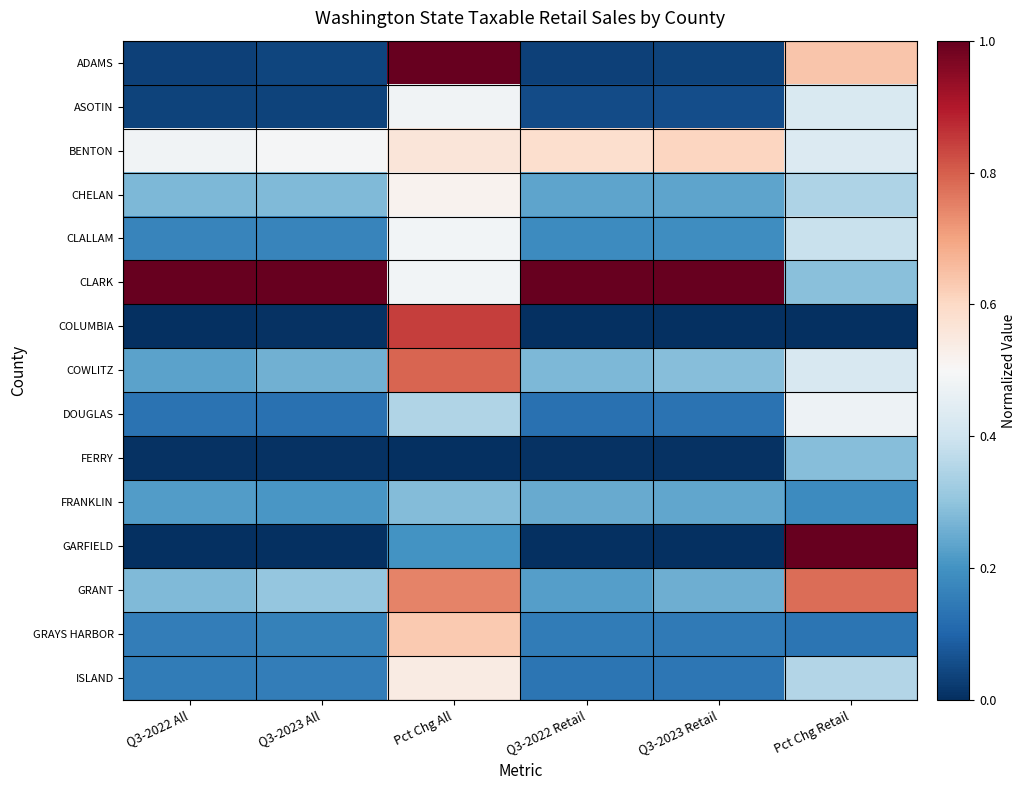

Reading left to right, list all the values displayed in this chart.

ADAMS: Q3-2022 All=0.0	Q3-2023 All=0.0	Pct Chg All=1.0	Q3-2022 Retail=0.0	Q3-2023 Retail=0.0	Pct Chg Retail=0.6
ASOTIN: Q3-2022 All=0.0	Q3-2023 All=0.0	Pct Chg All=0.5	Q3-2022 Retail=0.1	Q3-2023 Retail=0.1	Pct Chg Retail=0.4
BENTON: Q3-2022 All=0.5	Q3-2023 All=0.5	Pct Chg All=0.6	Q3-2022 Retail=0.6	Q3-2023 Retail=0.6	Pct Chg Retail=0.4
CHELAN: Q3-2022 All=0.3	Q3-2023 All=0.3	Pct Chg All=0.5	Q3-2022 Retail=0.2	Q3-2023 Retail=0.2	Pct Chg Retail=0.3
CLALLAM: Q3-2022 All=0.2	Q3-2023 All=0.2	Pct Chg All=0.5	Q3-2022 Retail=0.2	Q3-2023 Retail=0.2	Pct Chg Retail=0.4
CLARK: Q3-2022 All=1.0	Q3-2023 All=1.0	Pct Chg All=0.5	Q3-2022 Retail=1.0	Q3-2023 Retail=1.0	Pct Chg Retail=0.3
COLUMBIA: Q3-2022 All=0.0	Q3-2023 All=0.0	Pct Chg All=0.8	Q3-2022 Retail=0.0	Q3-2023 Retail=0.0	Pct Chg Retail=0.0
COWLITZ: Q3-2022 All=0.2	Q3-2023 All=0.3	Pct Chg All=0.8	Q3-2022 Retail=0.3	Q3-2023 Retail=0.3	Pct Chg Retail=0.4
DOUGLAS: Q3-2022 All=0.1	Q3-2023 All=0.1	Pct Chg All=0.4	Q3-2022 Retail=0.1	Q3-2023 Retail=0.1	Pct Chg Retail=0.5
FERRY: Q3-2022 All=0.0	Q3-2023 All=0.0	Pct Chg All=0.0	Q3-2022 Retail=0.0	Q3-2023 Retail=0.0	Pct Chg Retail=0.3
FRANKLIN: Q3-2022 All=0.2	Q3-2023 All=0.2	Pct Chg All=0.3	Q3-2022 Retail=0.2	Q3-2023 Retail=0.2	Pct Chg Retail=0.2
GARFIELD: Q3-2022 All=0.0	Q3-2023 All=0.0	Pct Chg All=0.2	Q3-2022 Retail=0.0	Q3-2023 Retail=0.0	Pct Chg Retail=1.0
GRANT: Q3-2022 All=0.3	Q3-2023 All=0.3	Pct Chg All=0.7	Q3-2022 Retail=0.2	Q3-2023 Retail=0.3	Pct Chg Retail=0.8
GRAYS HARBOR: Q3-2022 All=0.2	Q3-2023 All=0.2	Pct Chg All=0.6	Q3-2022 Retail=0.2	Q3-2023 Retail=0.1	Pct Chg Retail=0.1
ISLAND: Q3-2022 All=0.1	Q3-2023 All=0.2	Pct Chg All=0.5	Q3-2022 Retail=0.1	Q3-2023 Retail=0.1	Pct Chg Retail=0.4